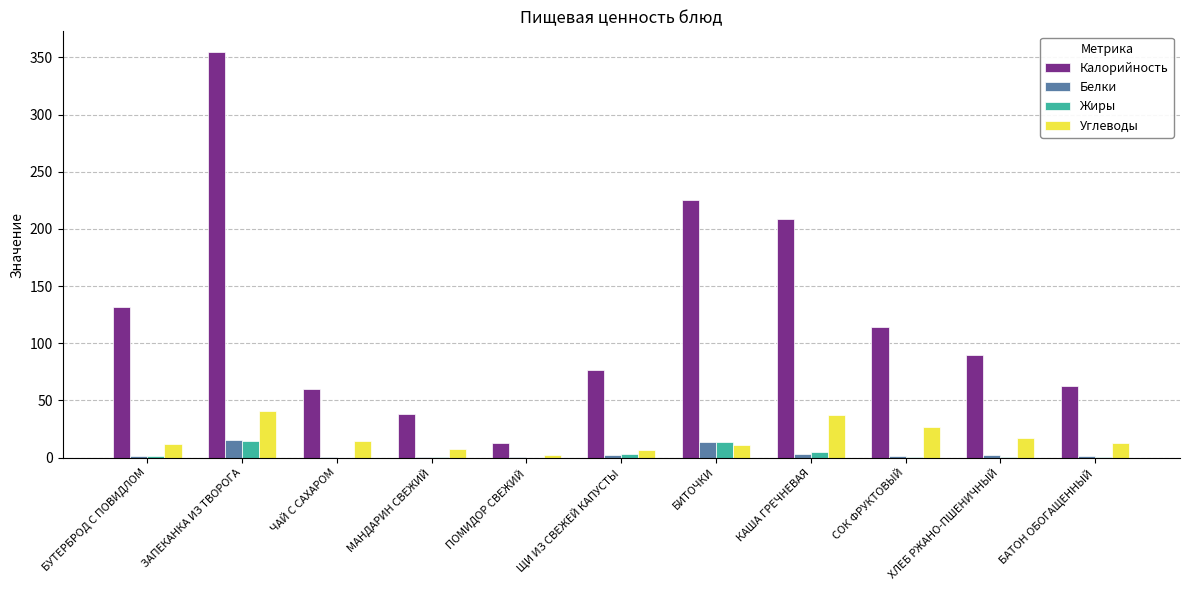

The value of Калорийность at МАНДАРИН СВЕЖИЙ is 38.0. True or false?

True